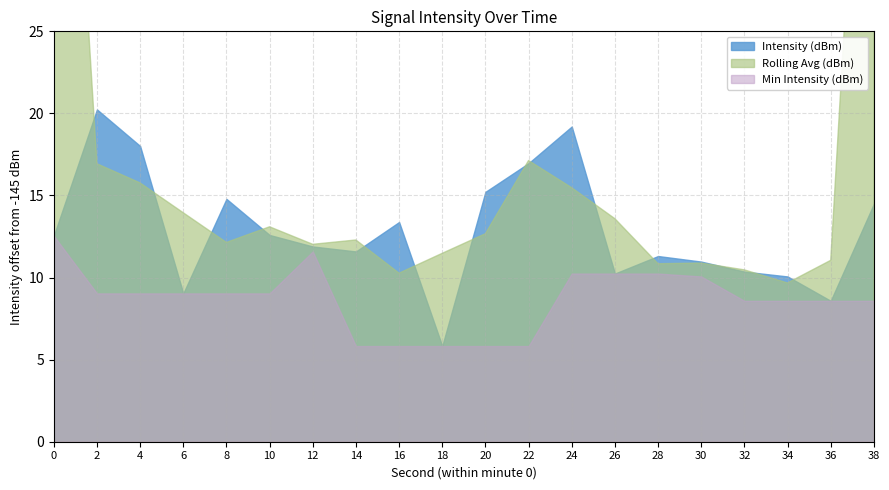

How many categories are shown in the chart?

20